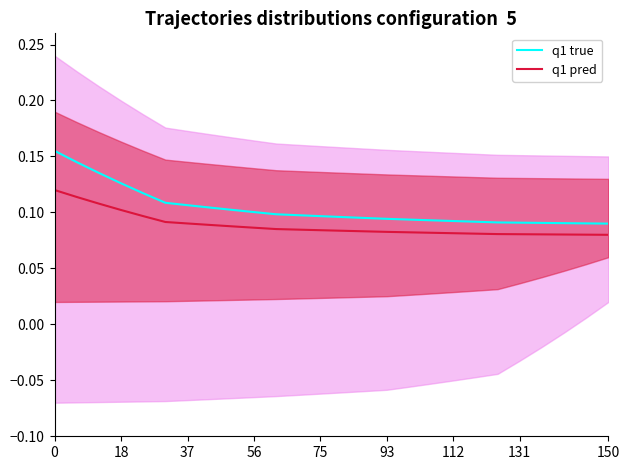

The q1 pred series shows 0.0 at 56. True or false?

False